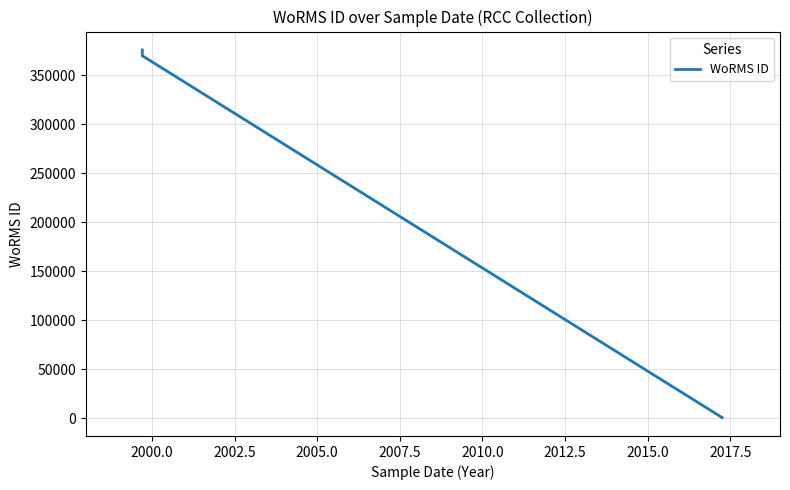

What is the label of the 3rd point from the right?

2007.5